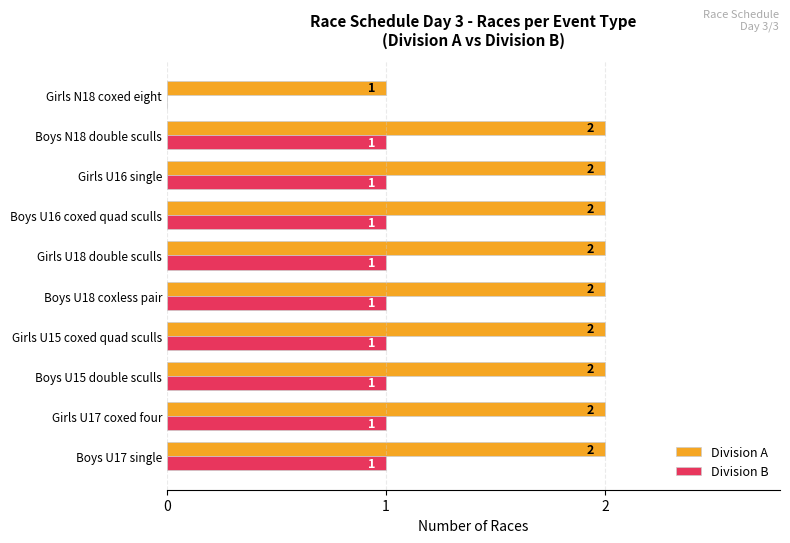

What is the sum of all Division A values?

19